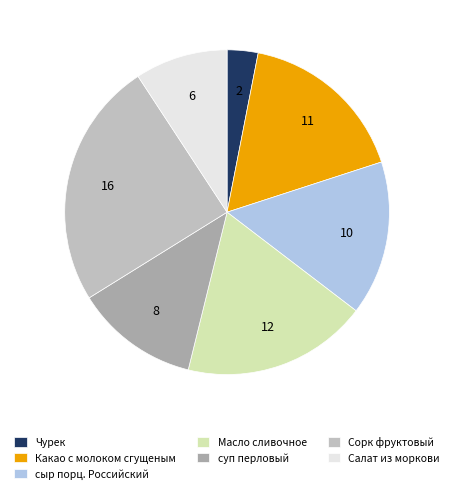

Is Чурек the majority of the pie?

No